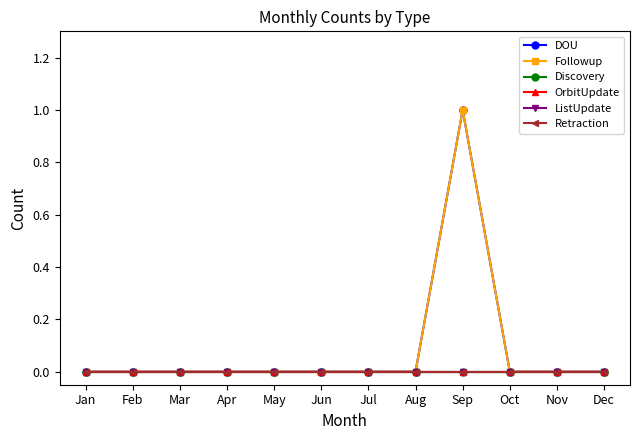

True or false: Discovery and OrbitUpdate cross at least once.

False